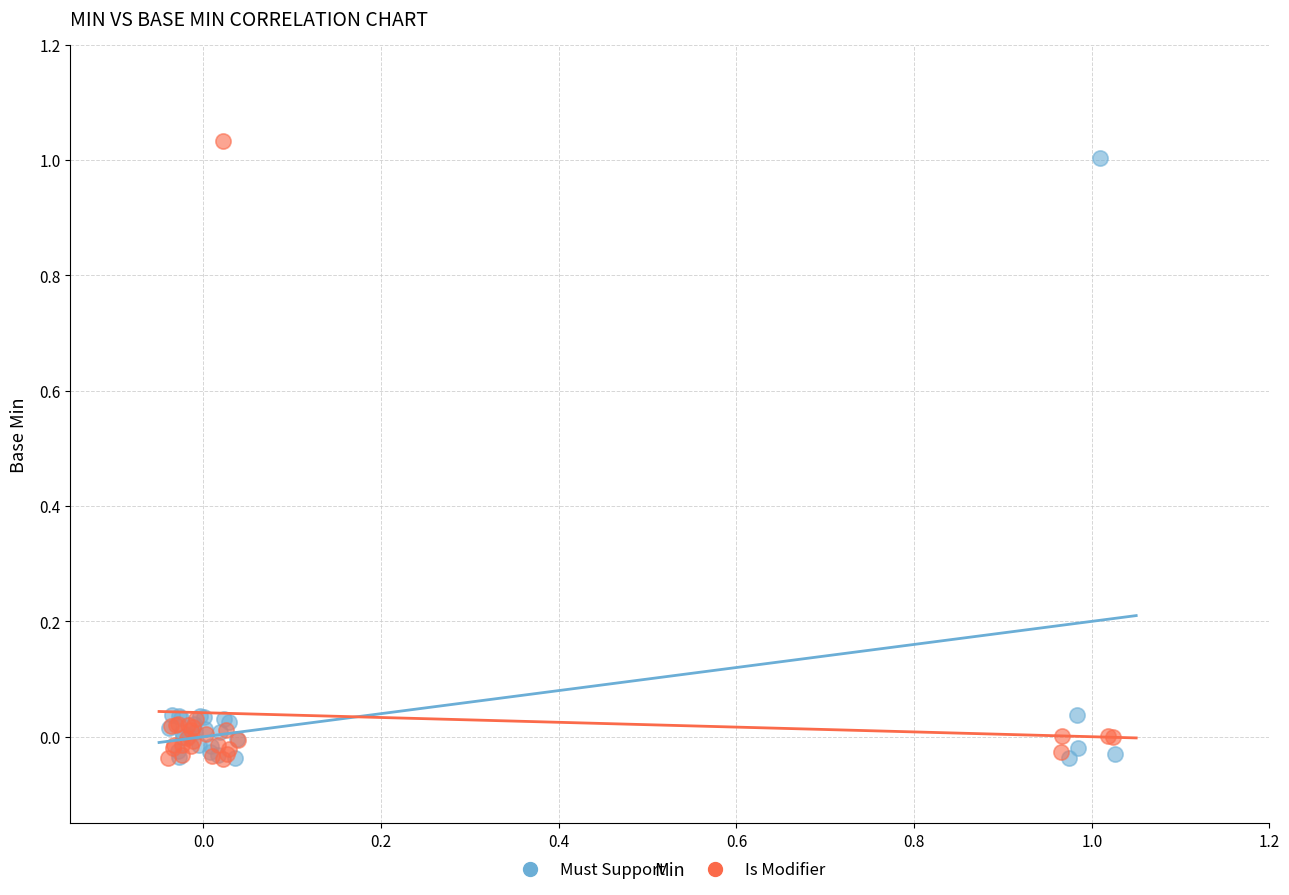

Which series has the widest spread of Y values?

Is Modifier